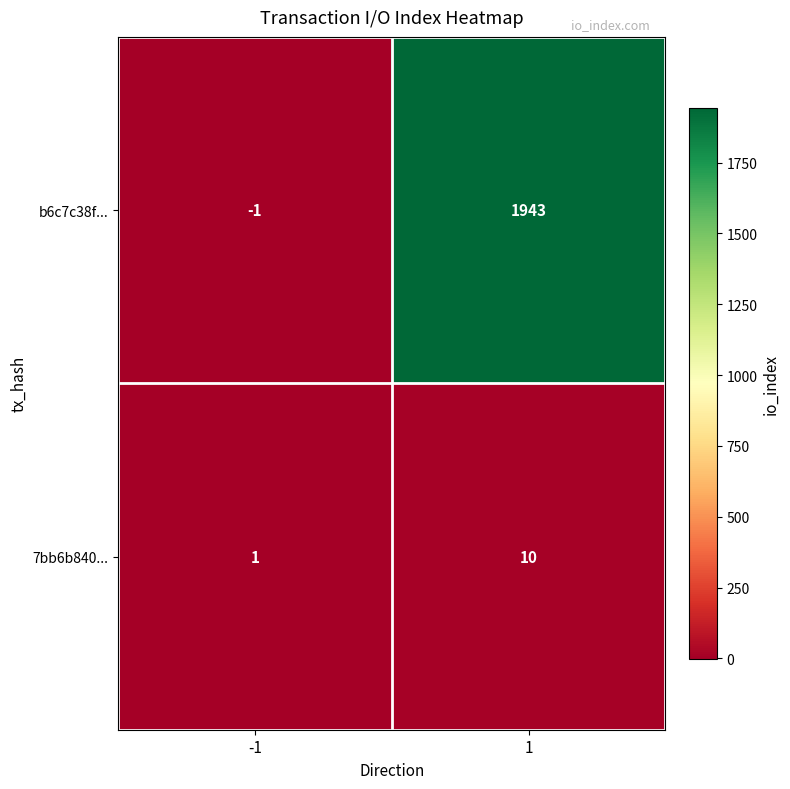

List the series in order of their overall mean, lowest first.

7bb6b840..., b6c7c38f...